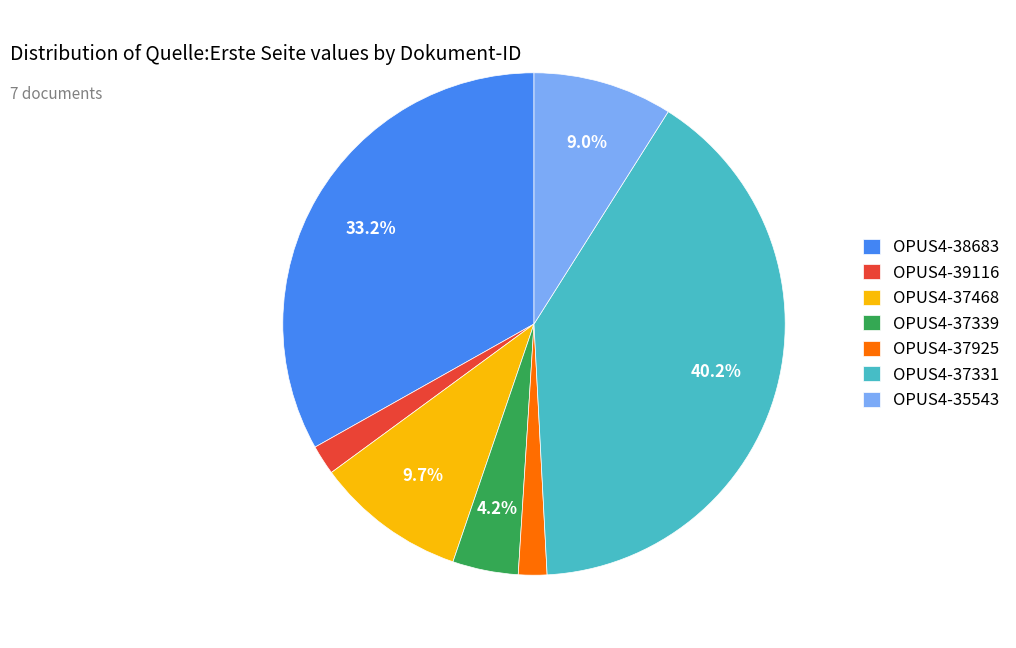

To the nearest percent, what is the average slice percentage?

14%